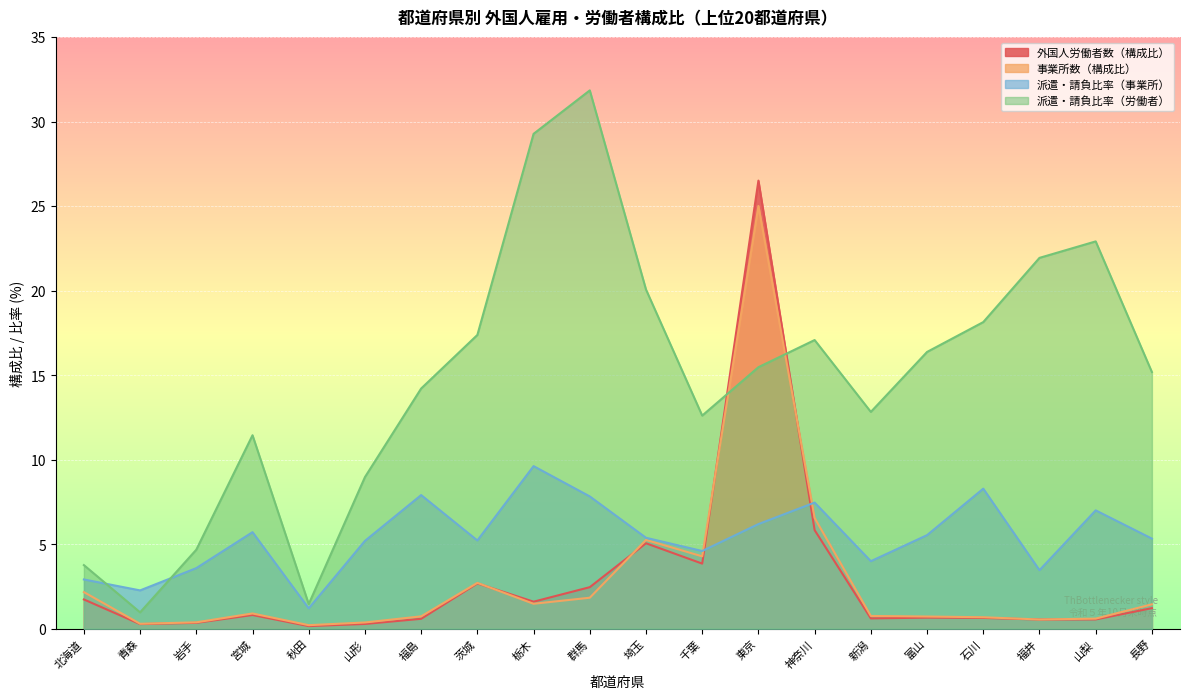

How many lines are shown in the chart?

4